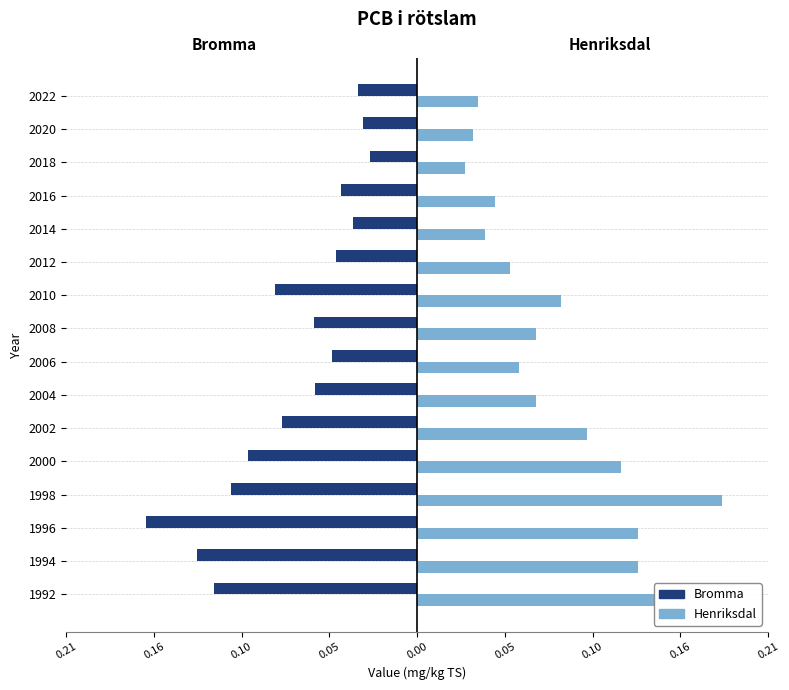

Count the Henriksdal values in the range 0 to 1.

16